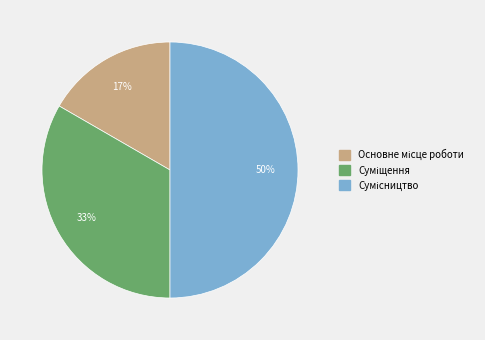

To the nearest percent, what is the difference between the largest and smallest slice percentages?

33%